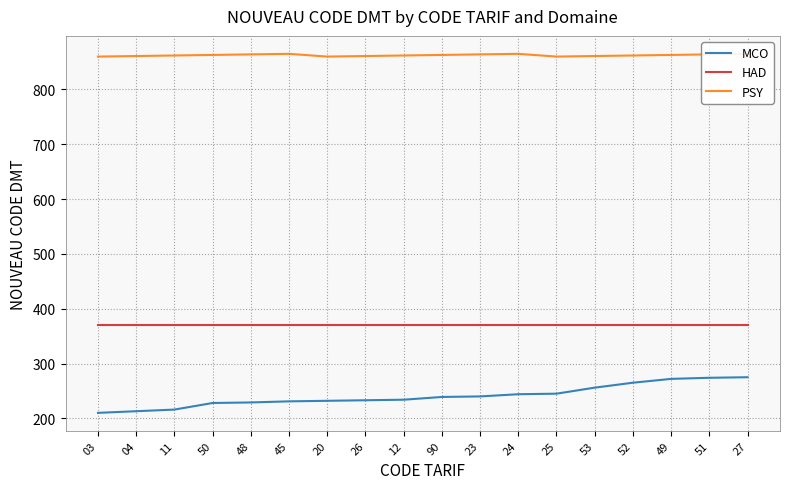

What is the label of the 17th point from the left?

51